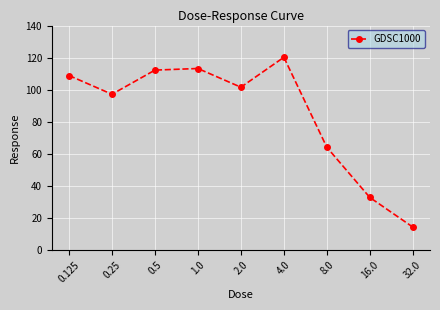

What is the value of the 7th point from the left?

64.2